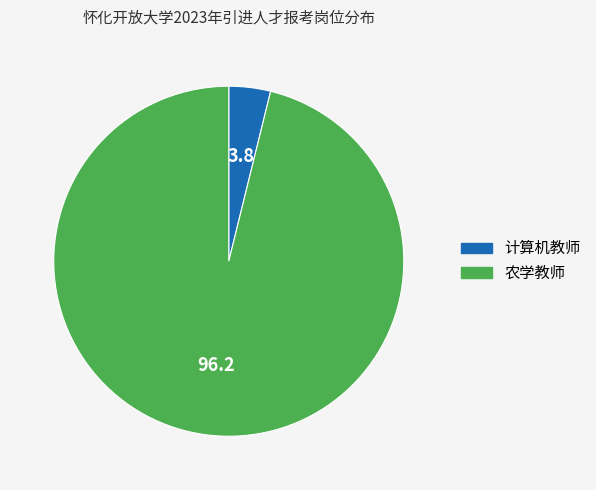

What is the largest slice in the pie chart?

农学教师